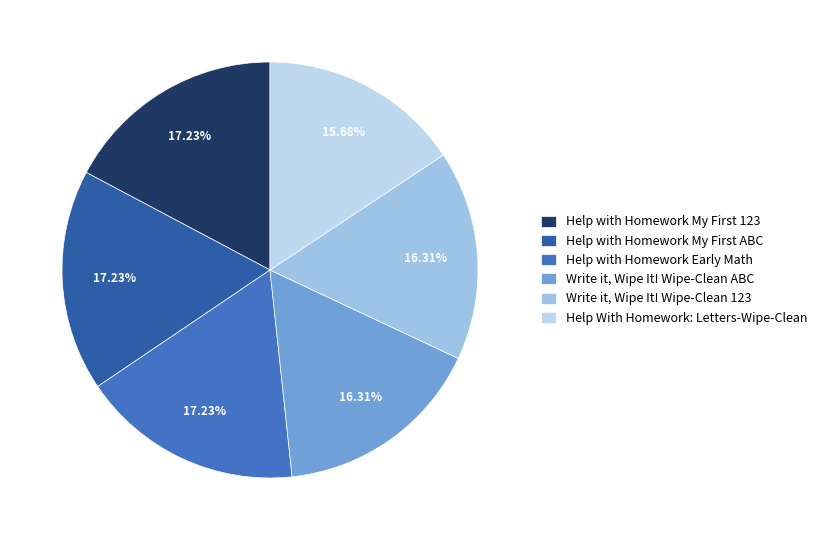

What is the smallest slice in the pie chart?

Help With Homework: Letters-Wipe-Clean